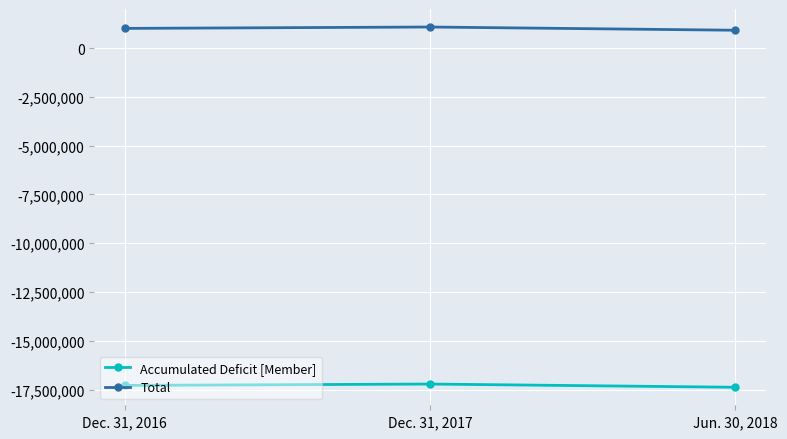

At which label is Accumulated Deficit [Member] closest to -17297161?

Dec. 31, 2016